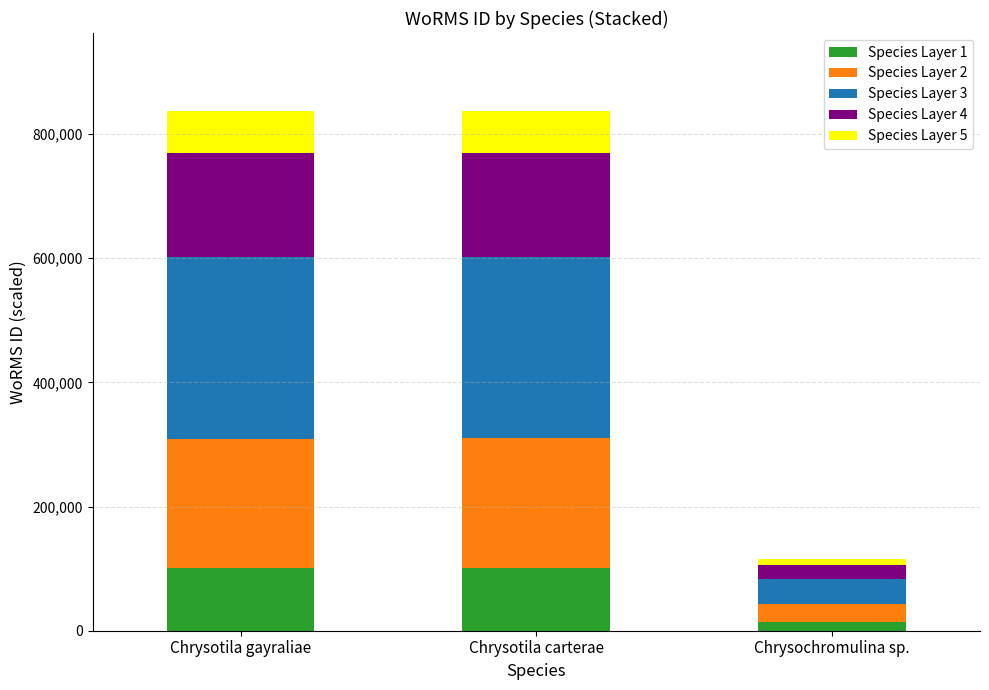

At which label does Species Layer 1 reach its minimum?

Chrysochromulina sp.